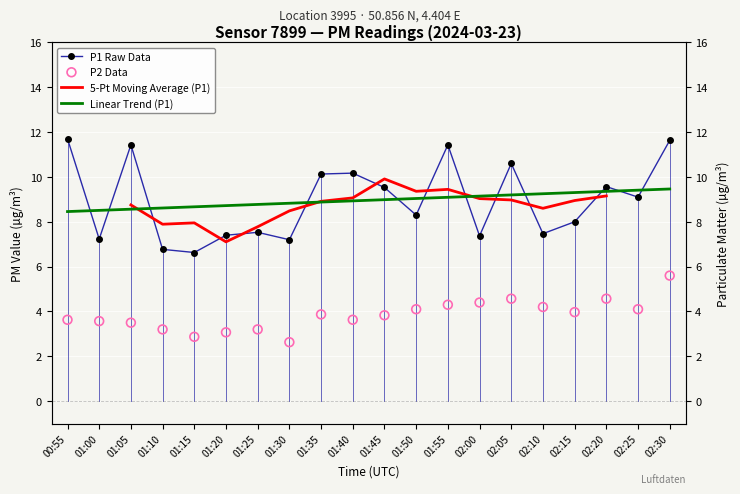

What is the total value across all series at 01:35?

31.8